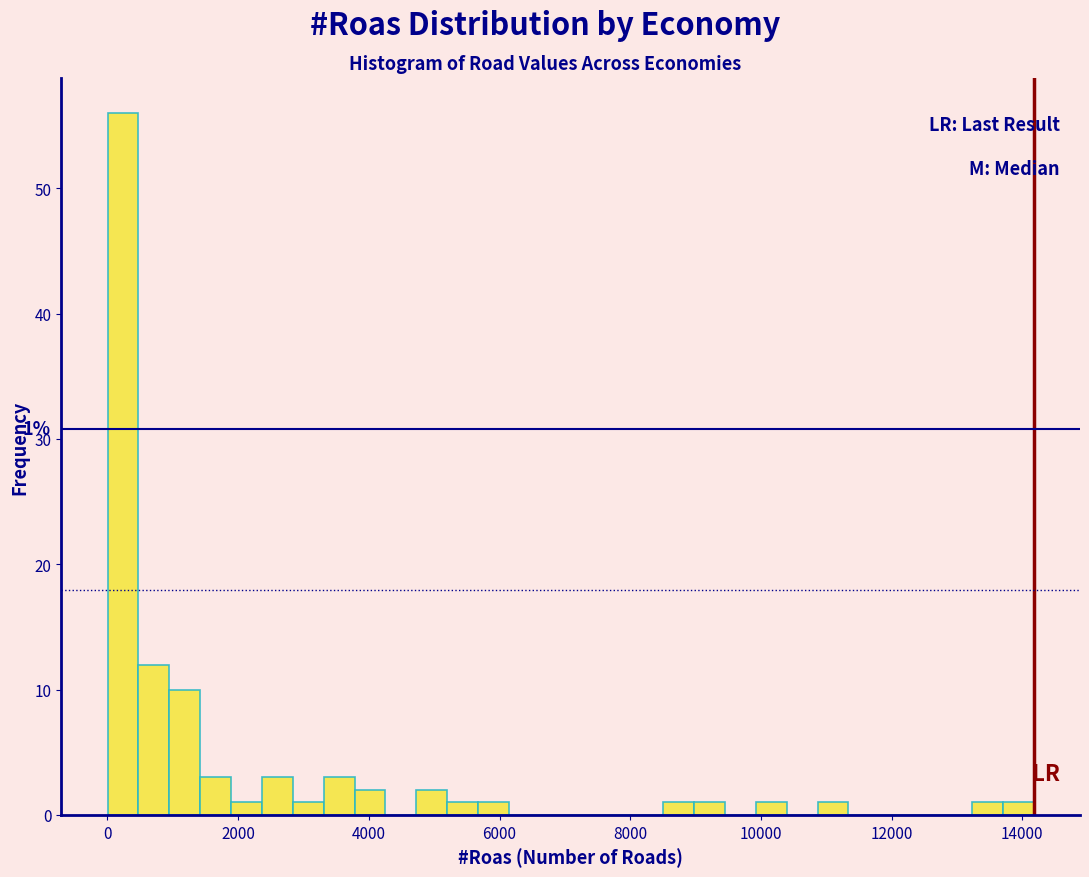

Read against the x-axis, roughly where is the centre of the tallest bar?

200